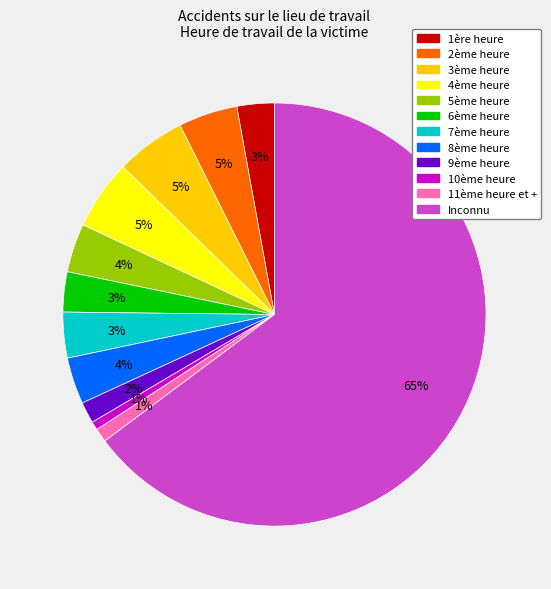

To the nearest percent, what percentage of the pie is 4ème heure?

5%